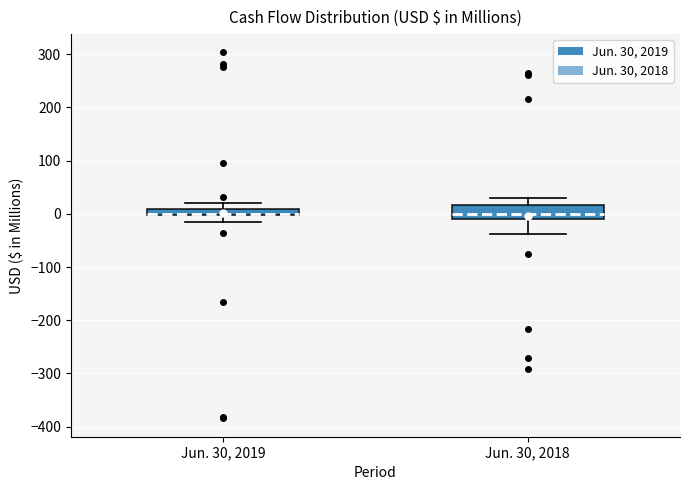

Which box is the tallest, from its lower edge to its upper edge?

Jun. 30, 2018